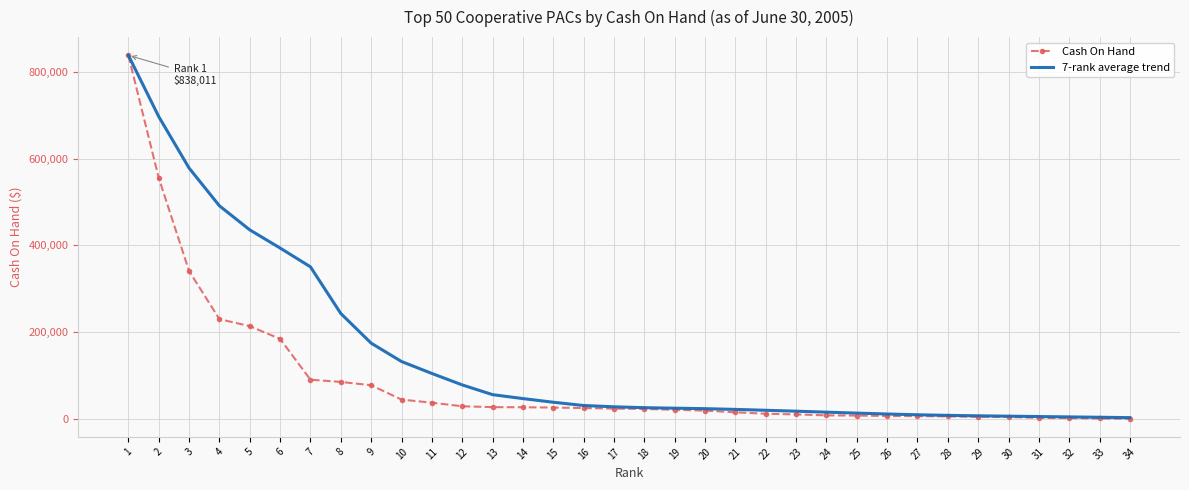

What is the total value across all series at 1?

1676021.4